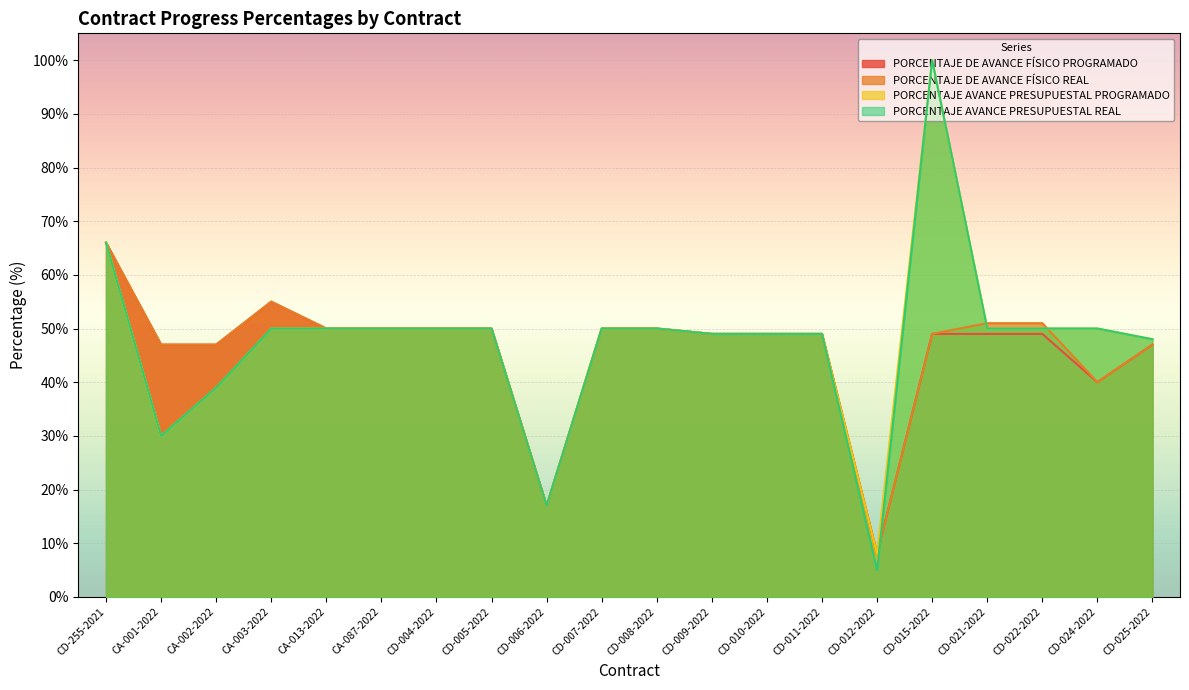

Rank the series at CD-005-2022 from lowest to highest value.

PORCENTAJE DE AVANCE FÍSICO PROGRAMADO, PORCENTAJE DE AVANCE FÍSICO REAL, PORCENTAJE AVANCE PRESUPUESTAL PROGRAMADO, PORCENTAJE AVANCE PRESUPUESTAL REAL